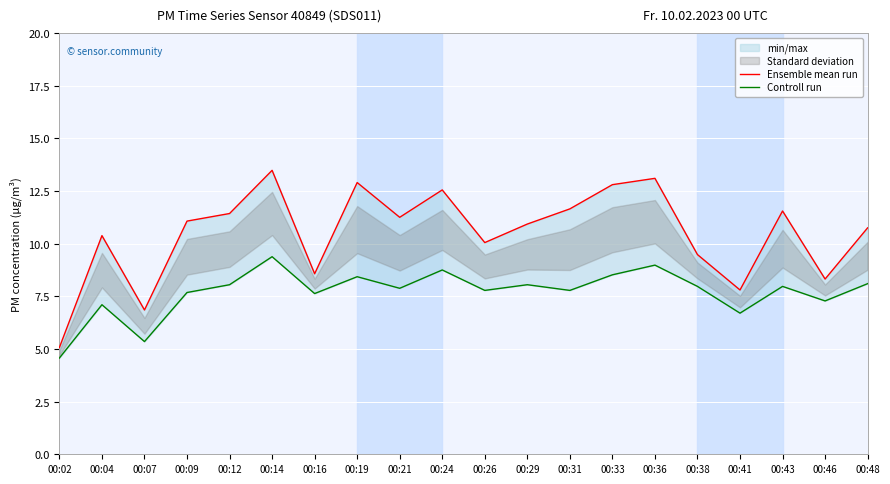

The Controll run series shows 9.0 at 00:36. True or false?

True